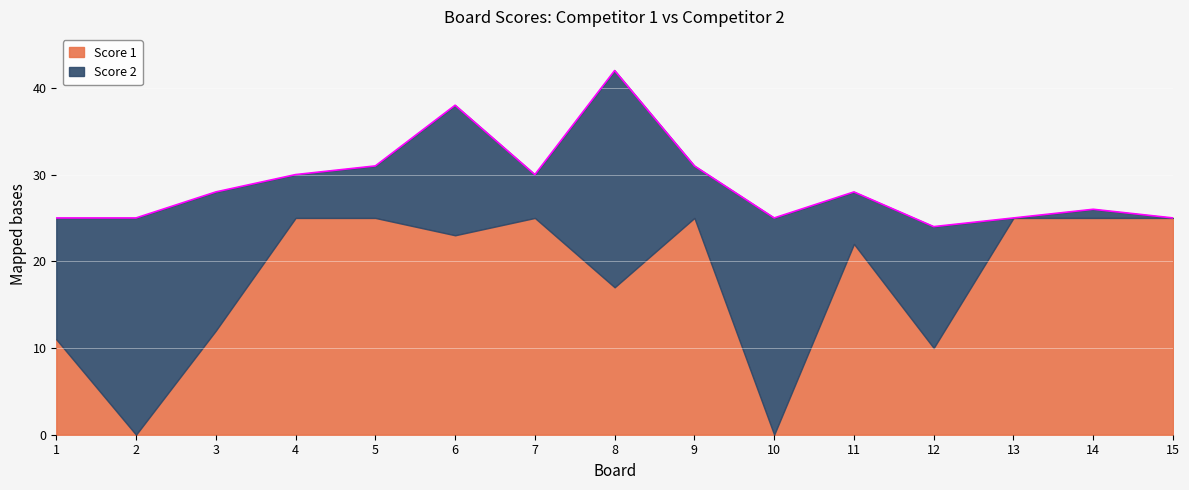

True or false: Score 1 has a value of 33 at 6.

False